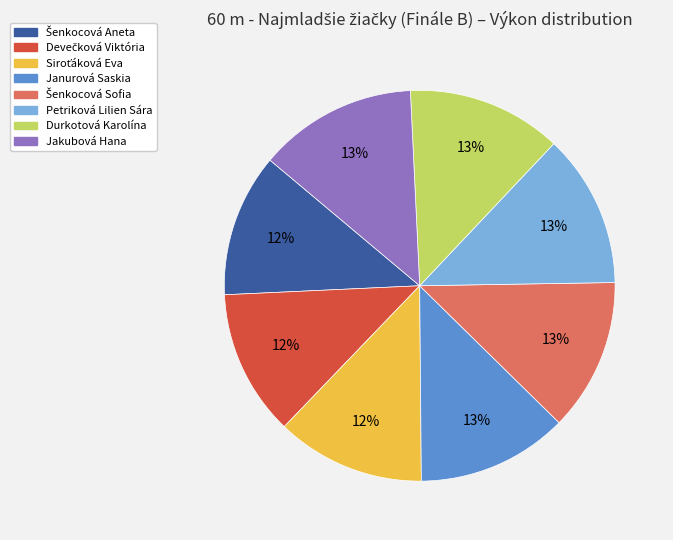

To the nearest percent, what is the difference between the largest and smallest slice percentages?

1%